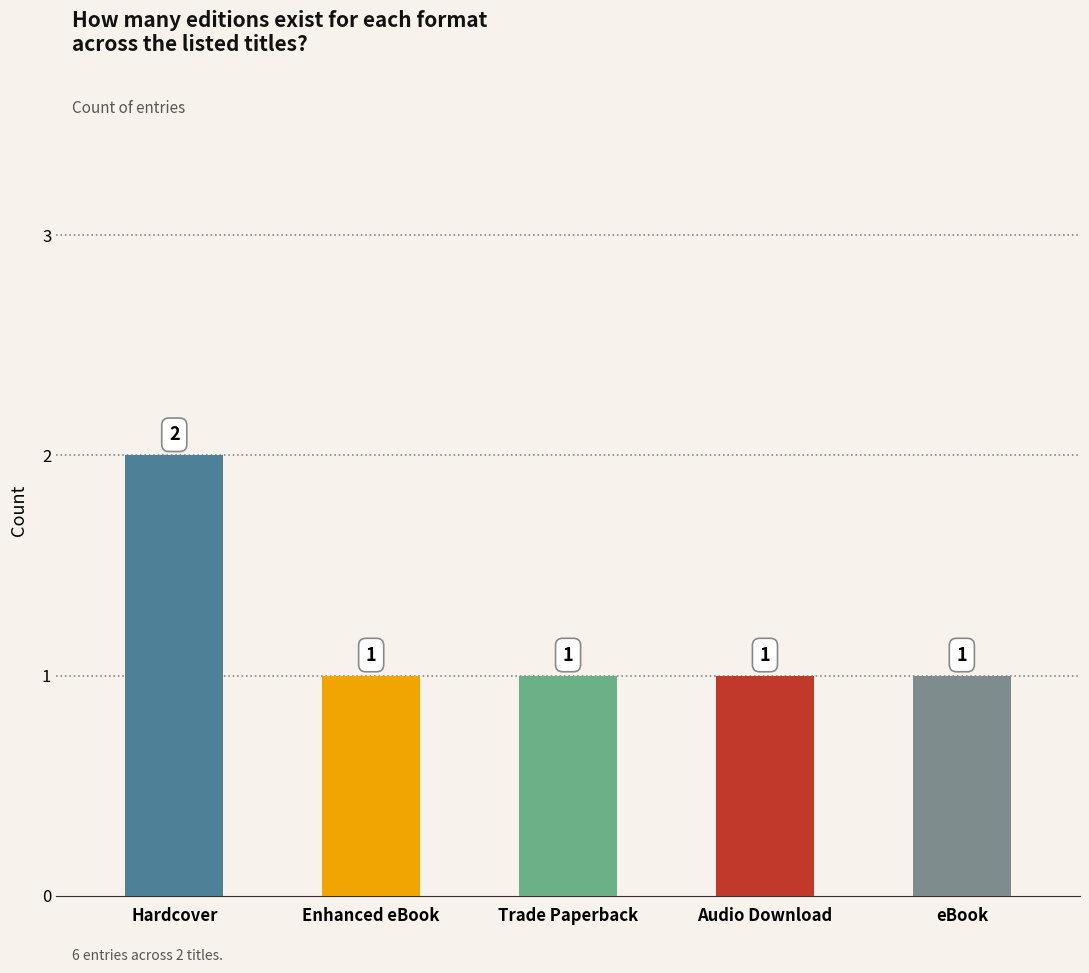

What position from the left is Enhanced eBook?

2